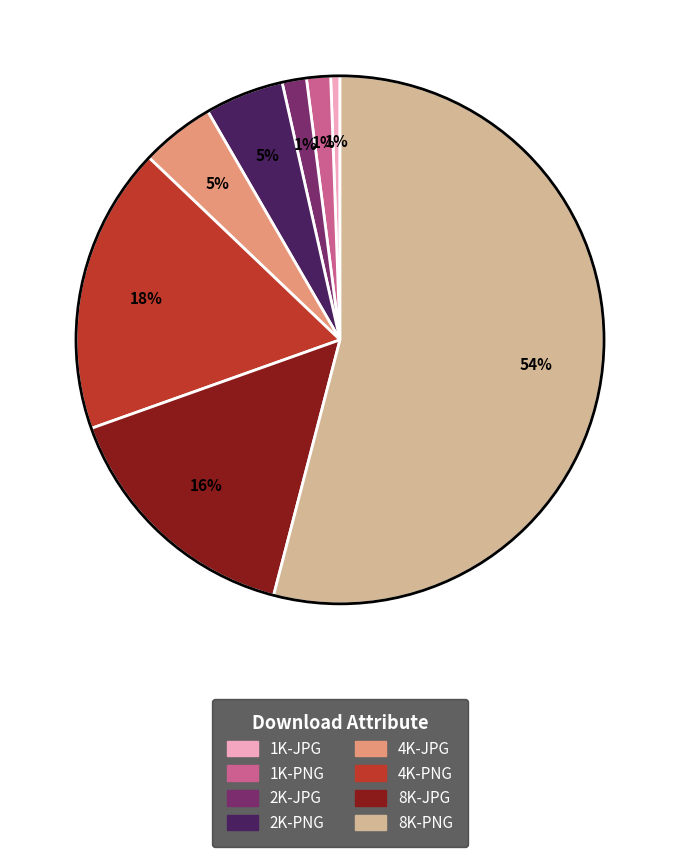

To the nearest percent, what portion does 4K-PNG represent?

18%